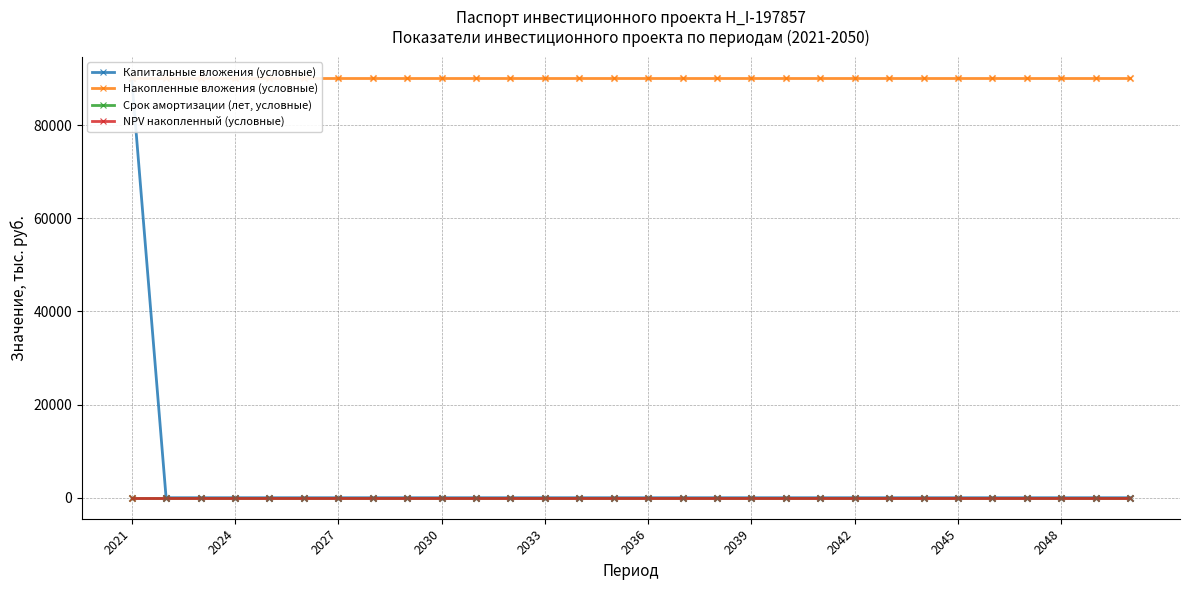

Which series reaches the maximum Y coordinate?

Капитальные вложения (условные)